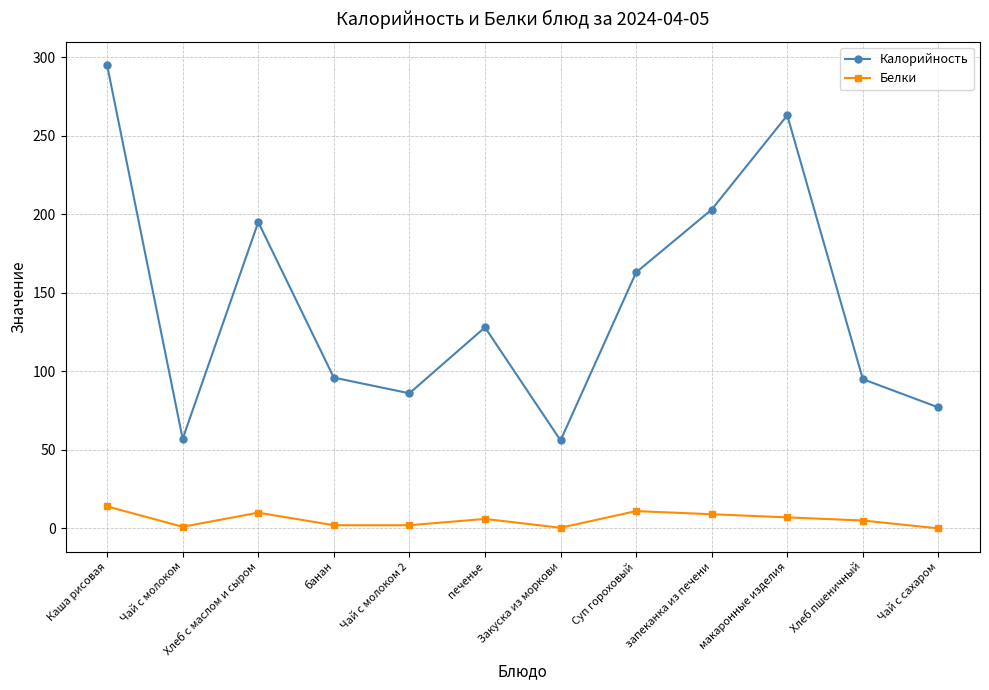

At which category does Белки reach its first local peak?

Хлеб с маслом и сыром